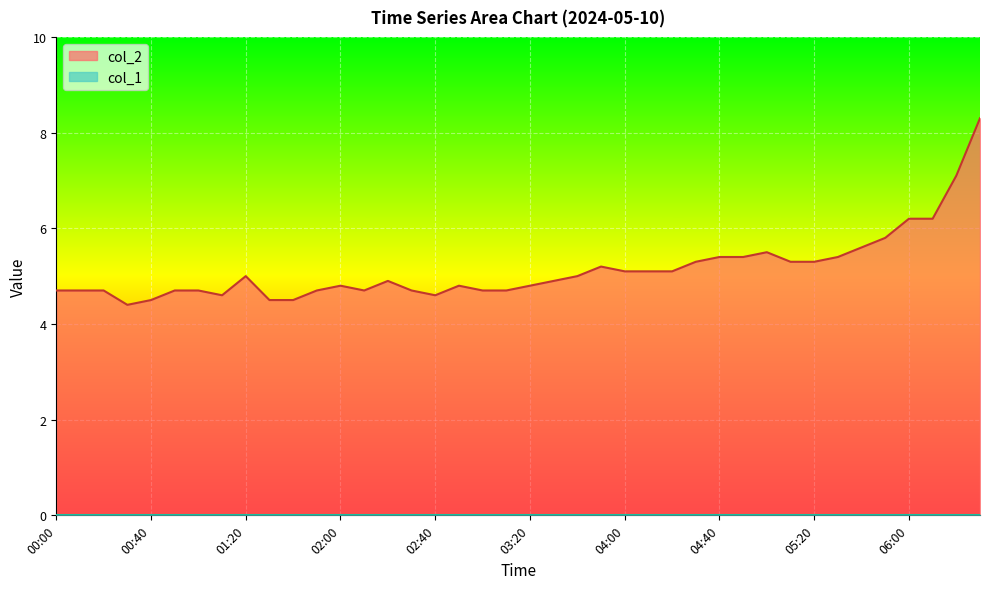

How many interior local valleys (lower than both neighbors) does the data have?

4